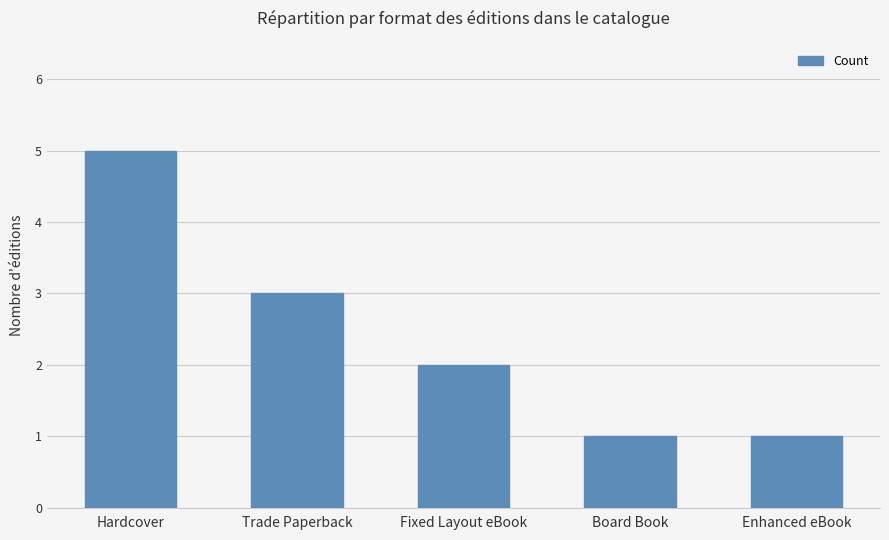

What is the difference between the values at Hardcover and Enhanced eBook?

4